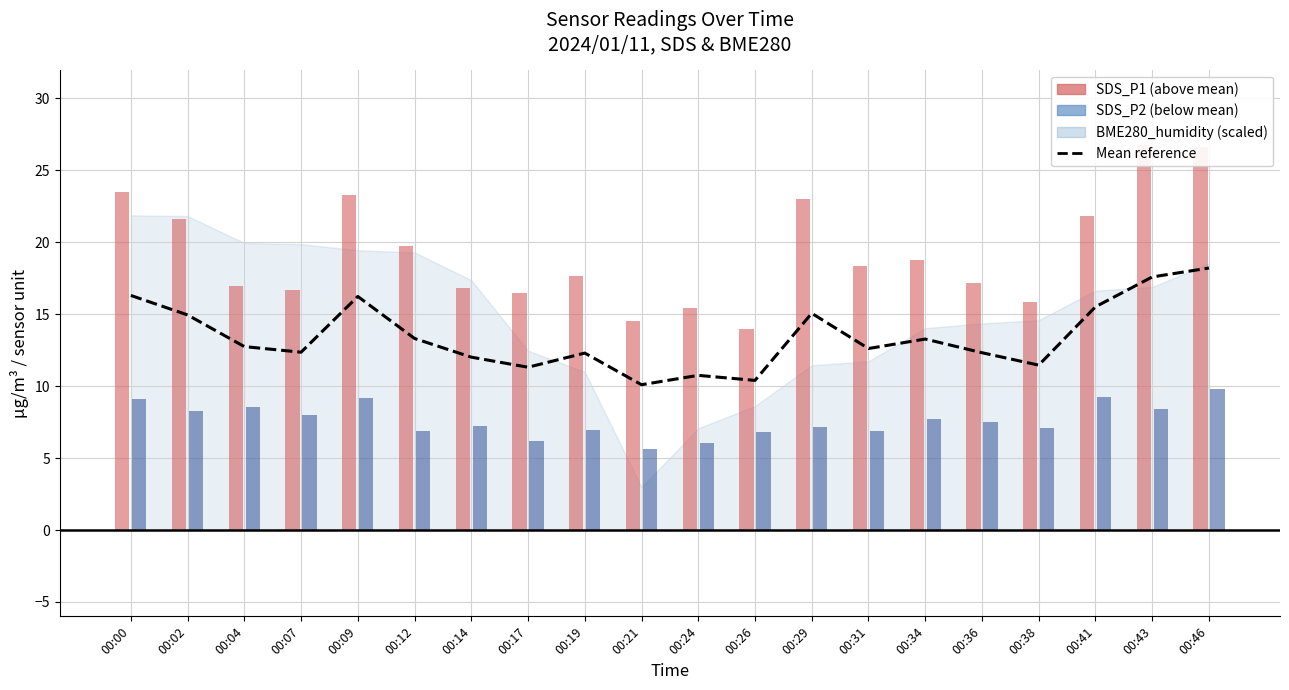

What is the change in value from 00:04 to 00:17?

-1.4